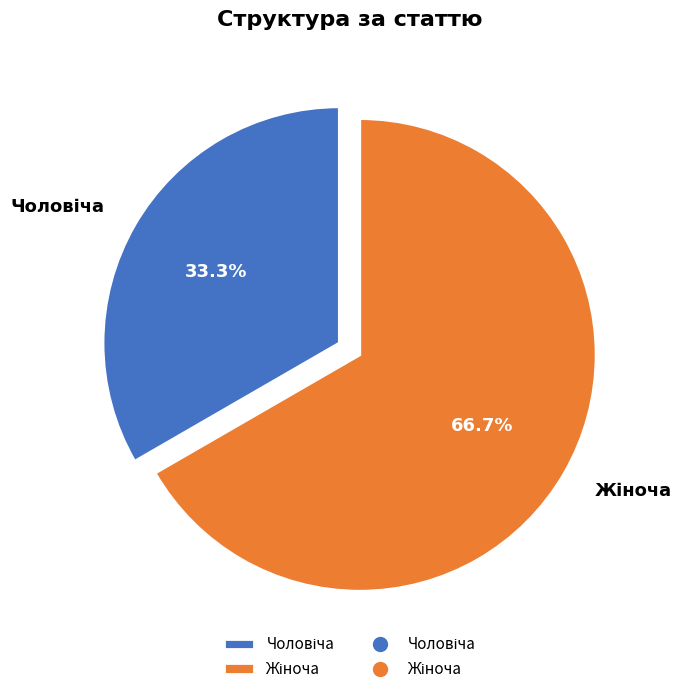

Is there a majority slice in this chart?

Yes